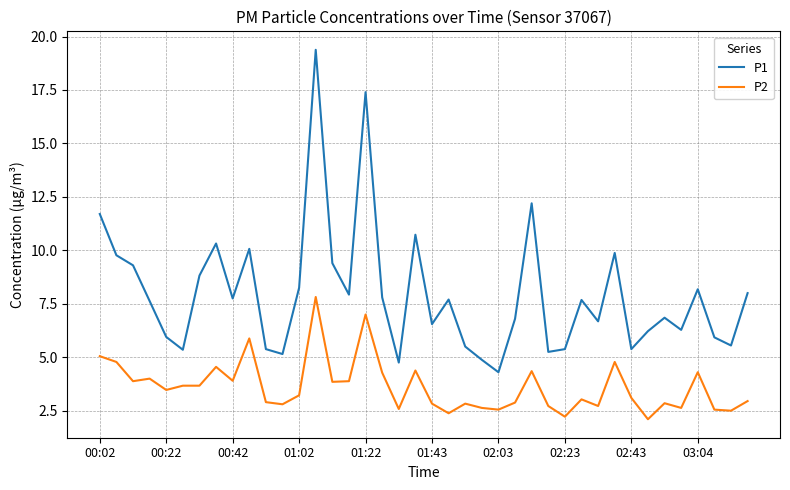

Which series has the largest total across all categories?

P1